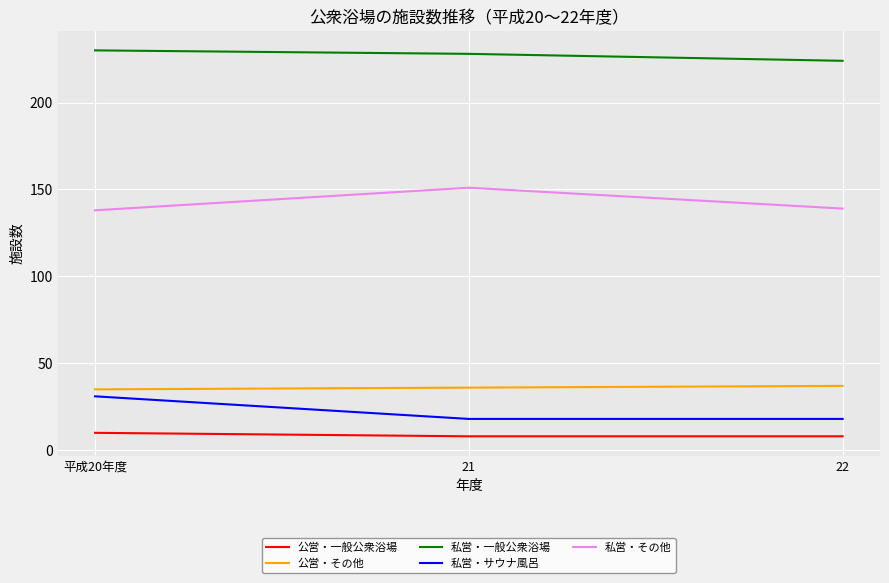

What is the difference between the highest and lowest values at 22?

216